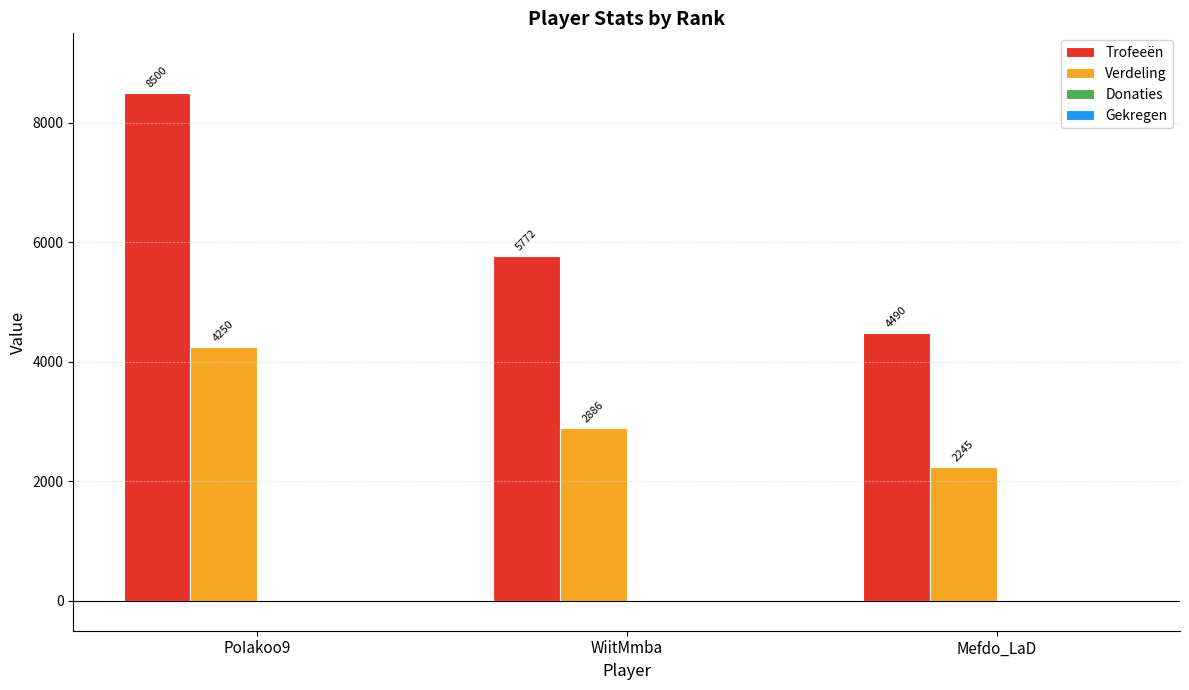

How many series are shown in this chart?

2